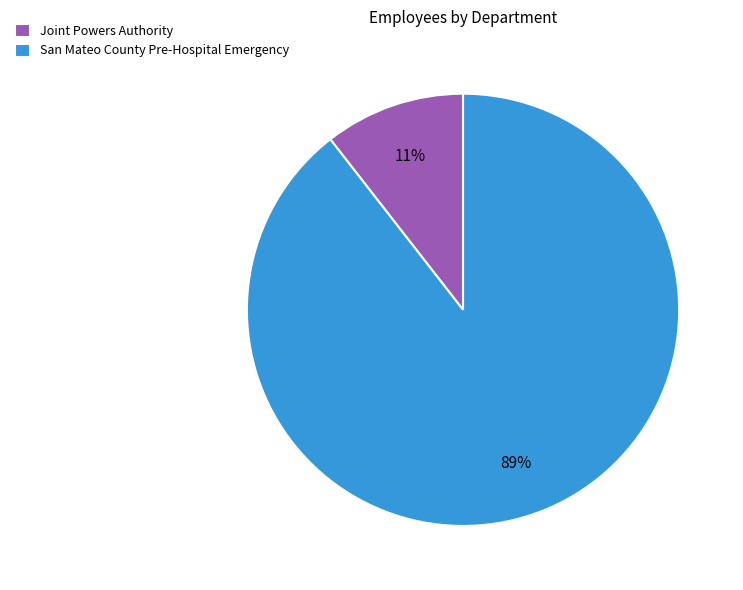

The Joint Powers Authority slice represents 11% of the pie. True or false?

True